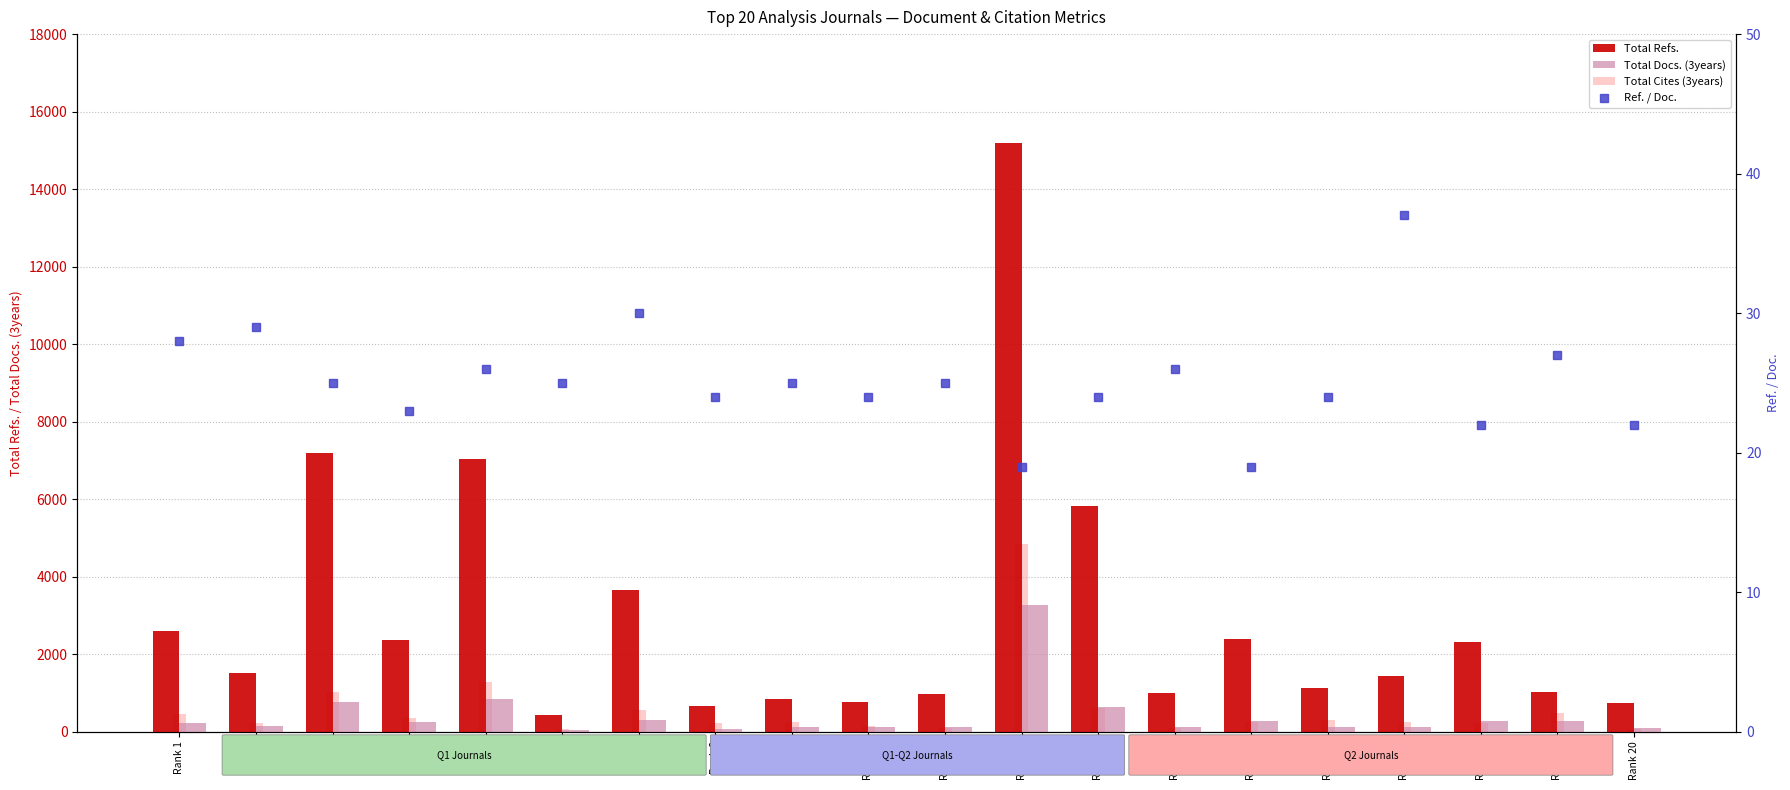

At Rank 3, list the series in order from smallest to largest.

Ref. / Doc., Total Docs. (3years), Total Cites (3years), Total Refs.